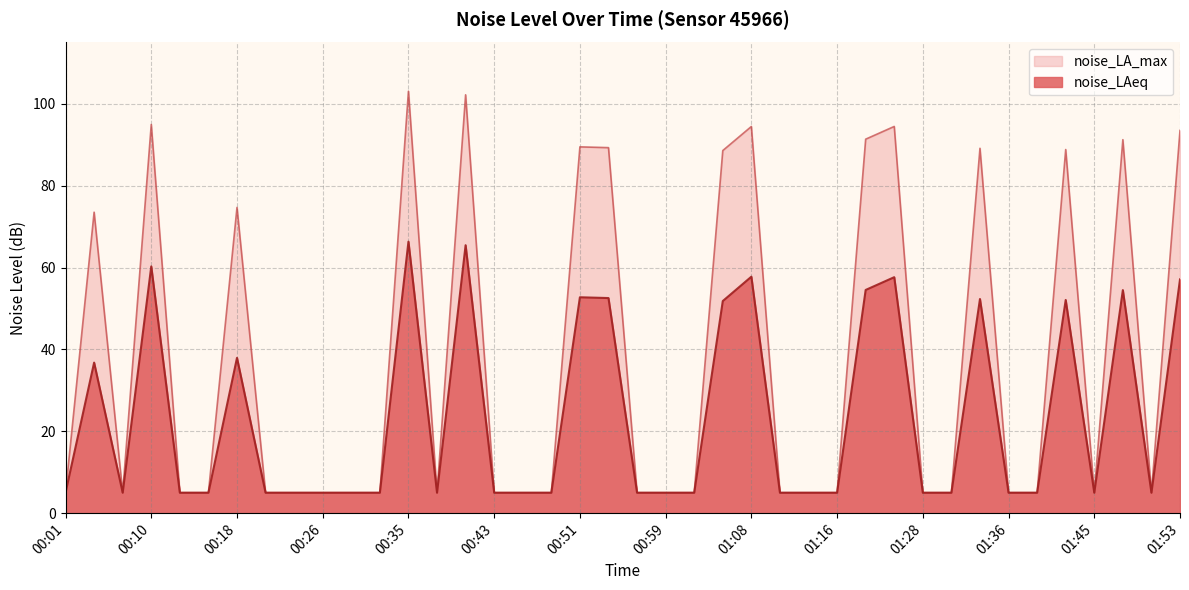

Is the value of noise_LA_max at 01:05 greater than the value of noise_LAeq at 01:45?

Yes